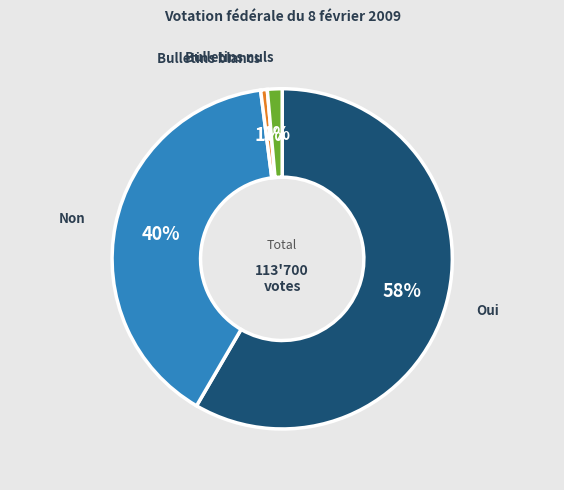

Between Bulletins nuls and Non, which is larger?

Non